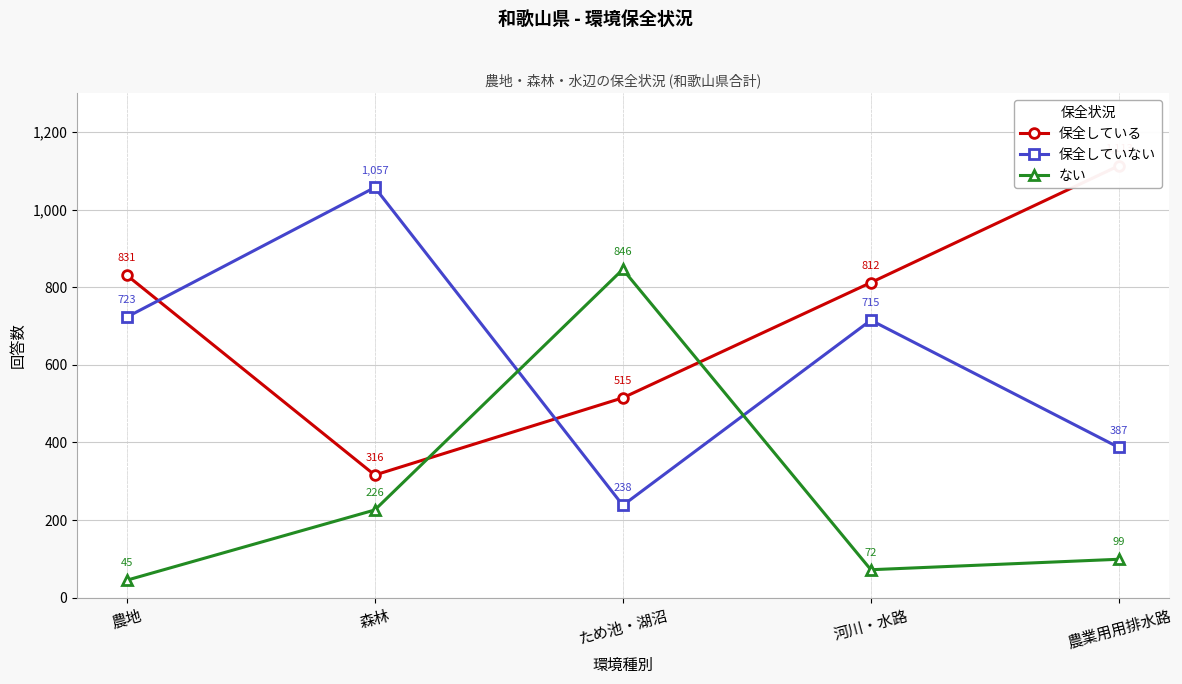

Reading right to left, extract all data points from this chart.

保全している: 1113	812	515	316	831
保全していない: 387	715	238	1057	723
ない: 99	72	846	226	45